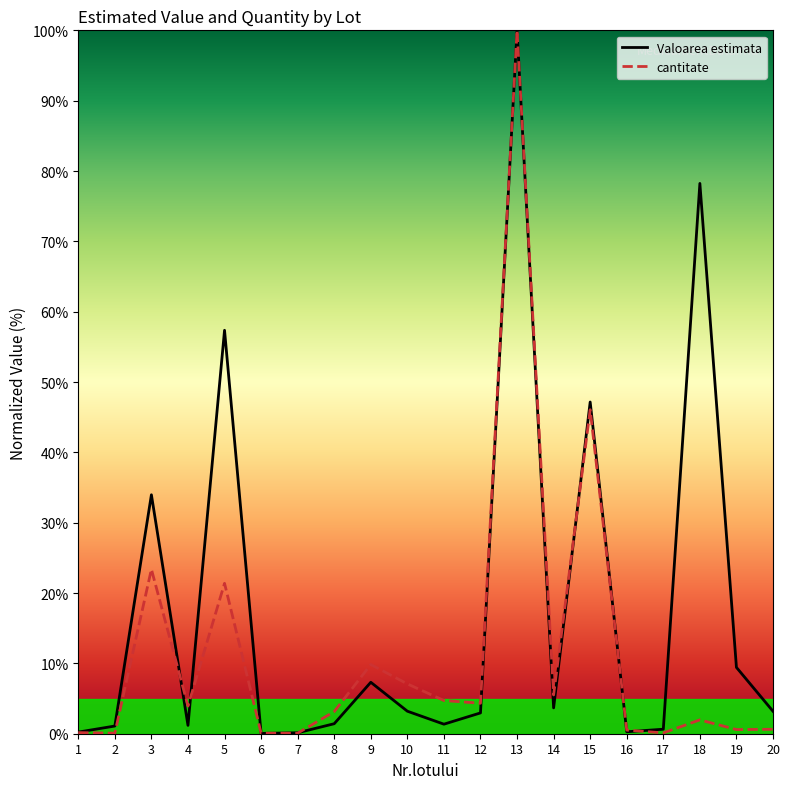

Between 8 and 15, which is larger?

15